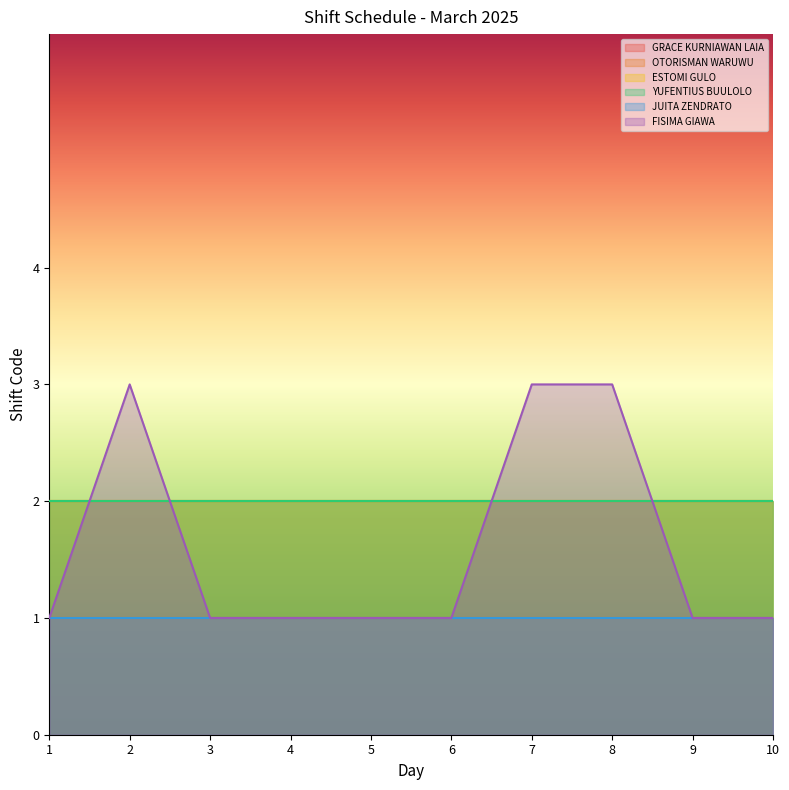

Reading right to left, extract all data points from this chart.

GRACE KURNIAWAN LAIA: 2	2	2	2	2	2	2	2	2	2
OTORISMAN WARUWU: 1	1	1	1	1	1	1	1	1	1
ESTOMI GULO: 2	2	2	2	2	2	2	2	2	2
YUFENTIUS BUULOLO: 2	2	2	2	2	2	2	2	2	2
JUITA ZENDRATO: 1	1	1	1	1	1	1	1	1	1
FISIMA GIAWA: 1	1	3	3	1	1	1	1	3	1